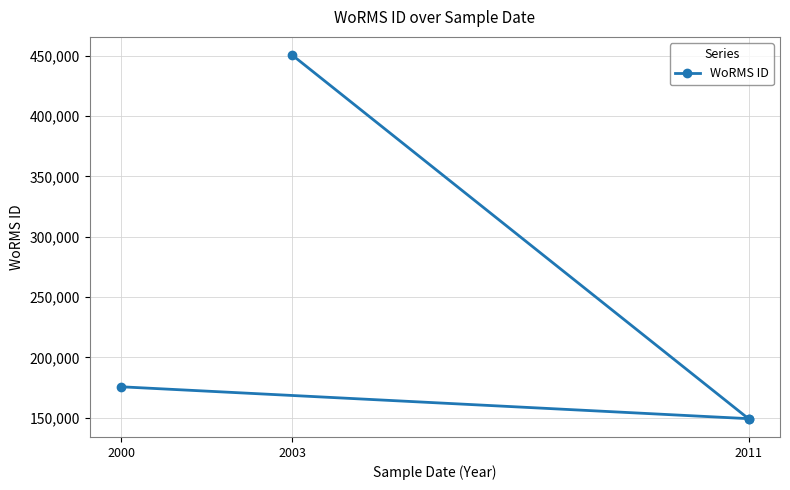

How many series are shown in this chart?

1